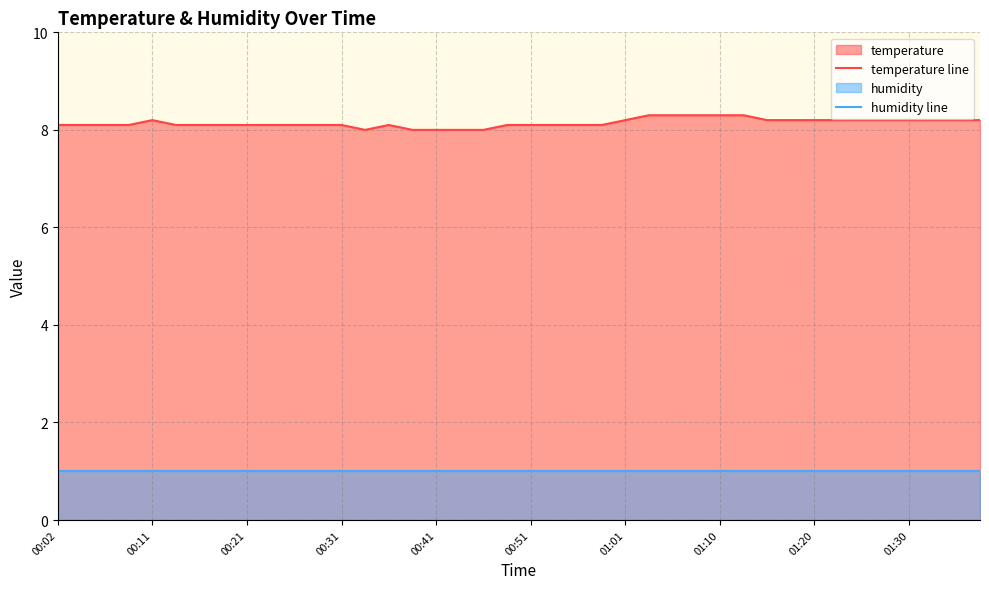

What is the maximum value shown in the chart?

8.3